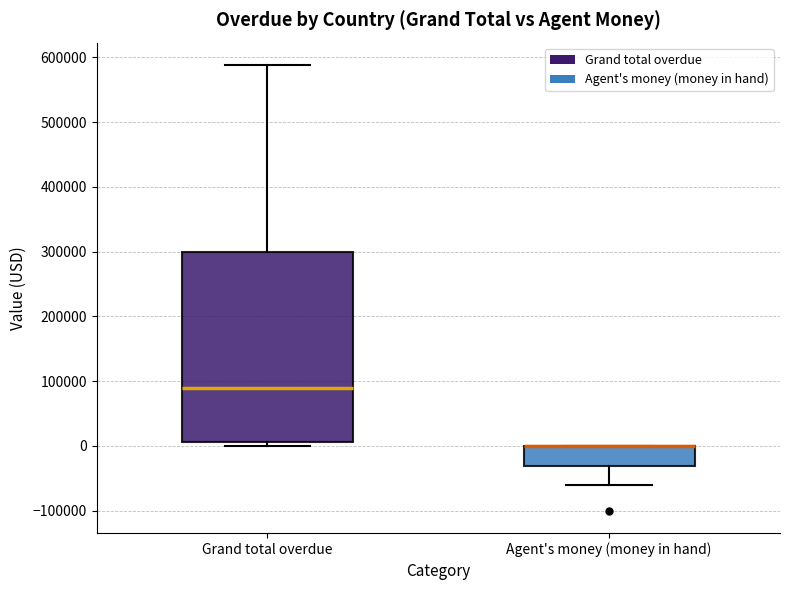

Where does the lower whisker of the box for Agent's money (money in hand) end on the y-axis? The values are not printed on the chart, so give them approximately, as read against the axis.

-60000